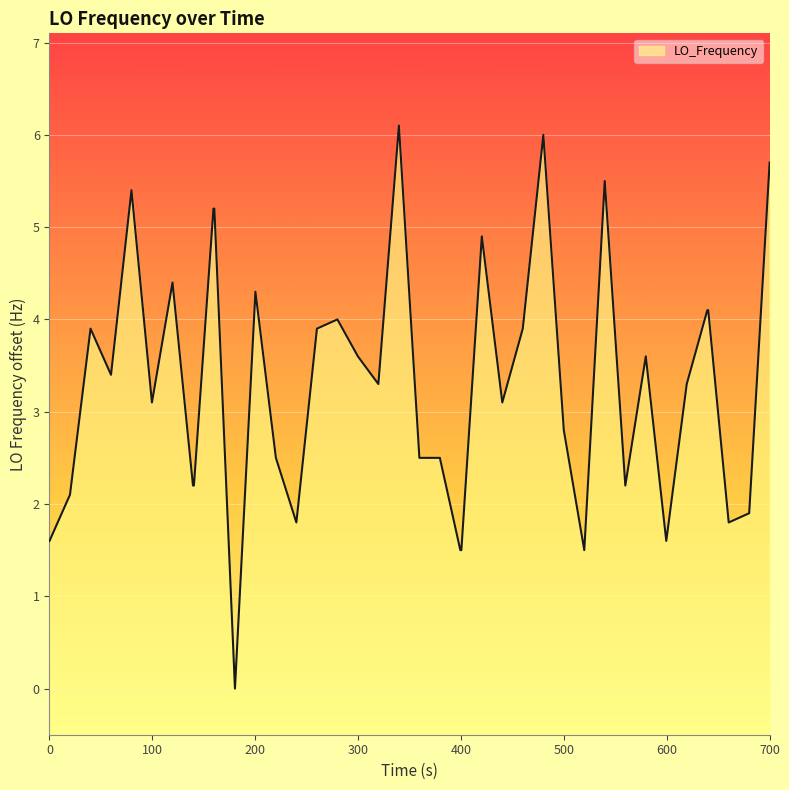

What is the greatest value displayed?

6.1